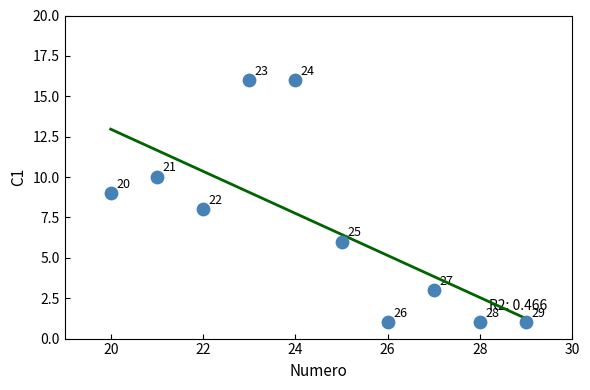

What Y value in the scatter plot is closest to 8?

8